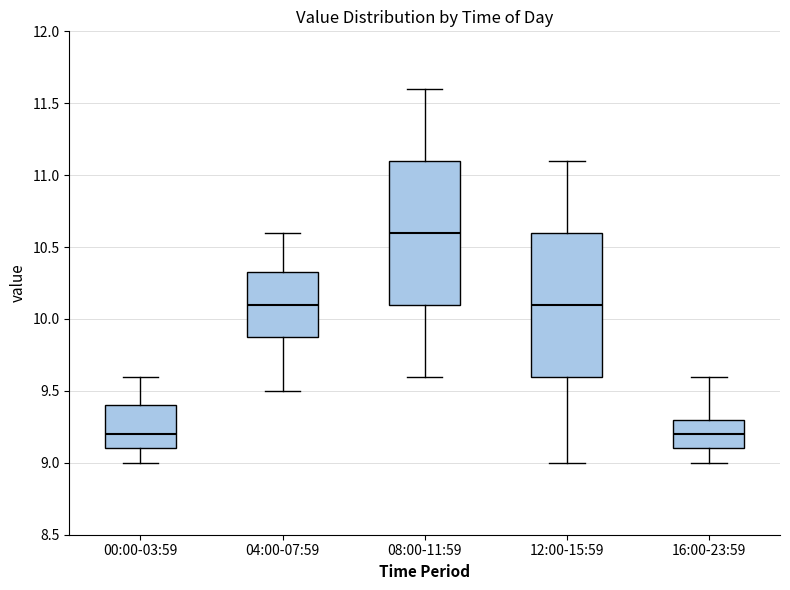

Where does the lower whisker of the box for 04:00-07:59 end on the y-axis? The values are not printed on the chart, so give them approximately, as read against the axis.

9.50